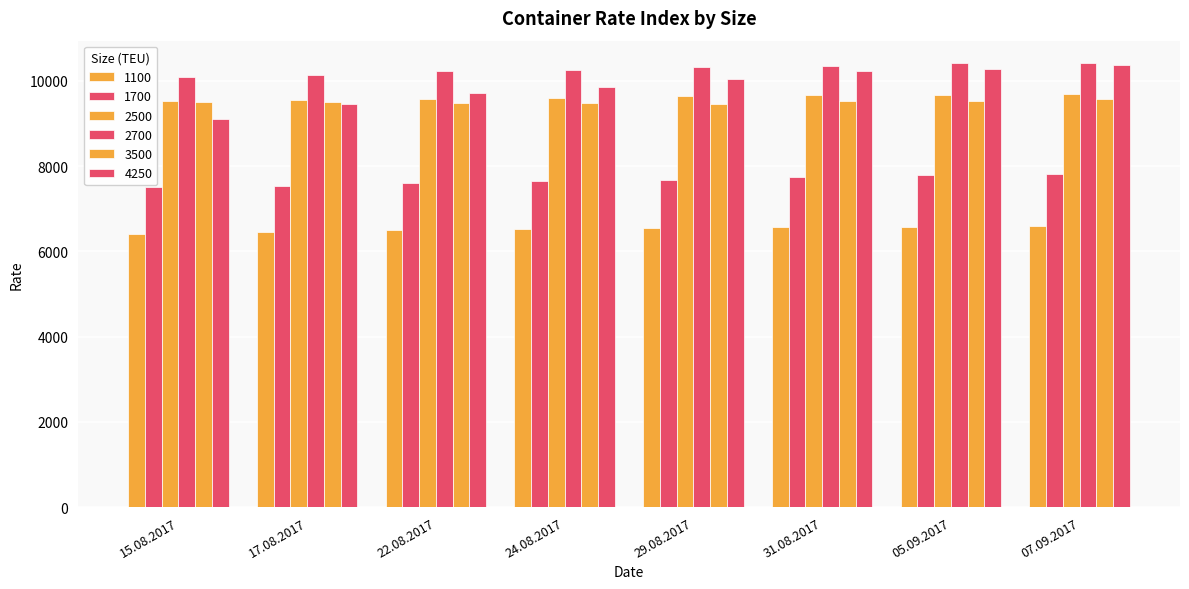

How many values in the 2700 series are below 10324?

4